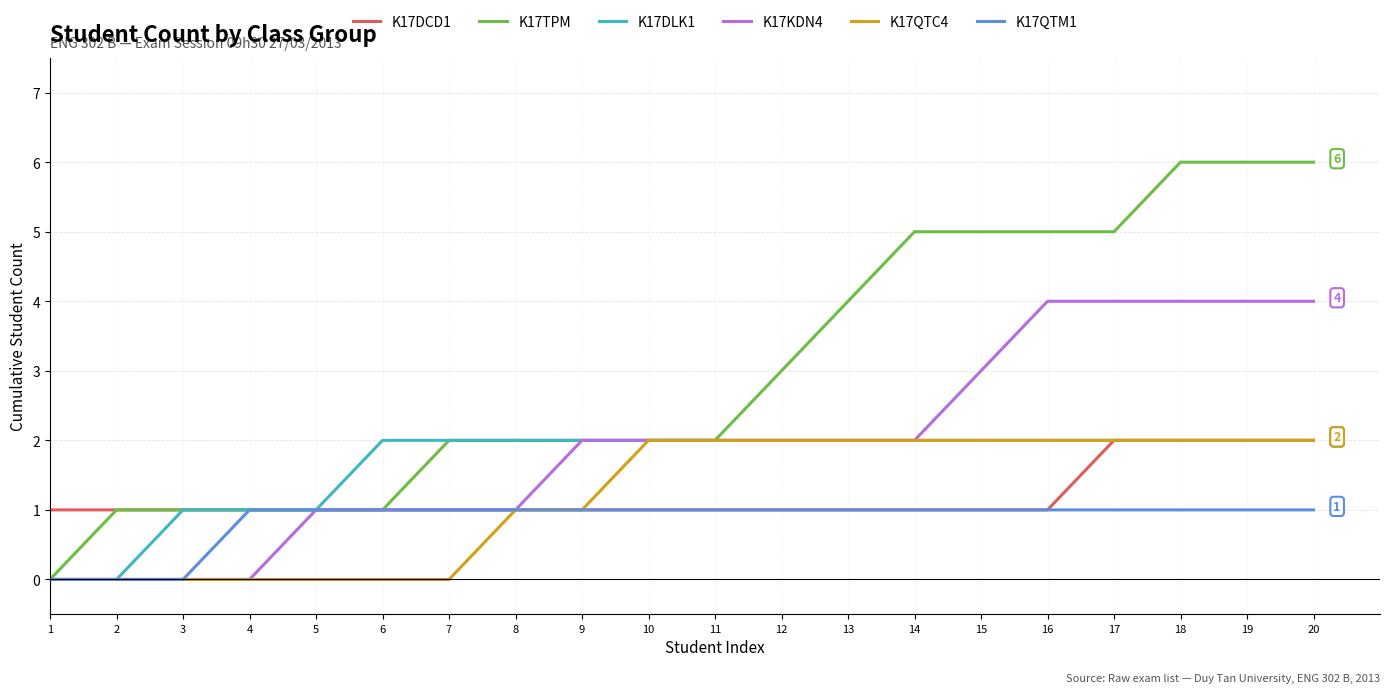

True or false: K17QTC4 has a value of 2 at 17.

True